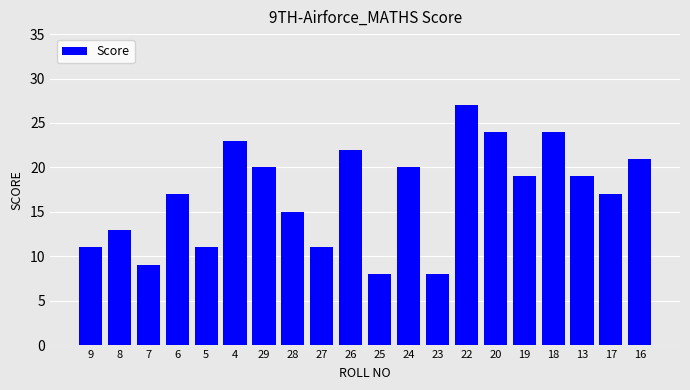

Which category has the highest value across all series?

22